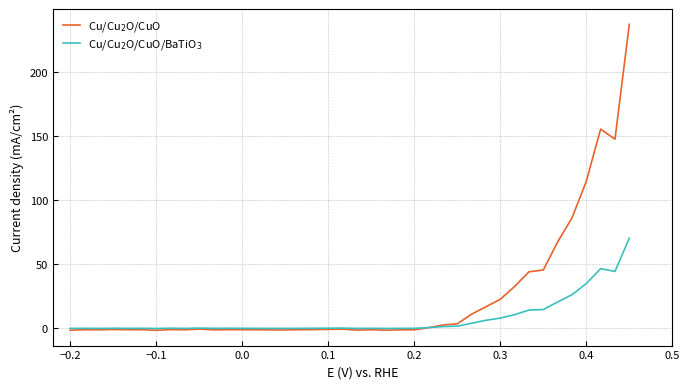

How many lines are shown in the chart?

2